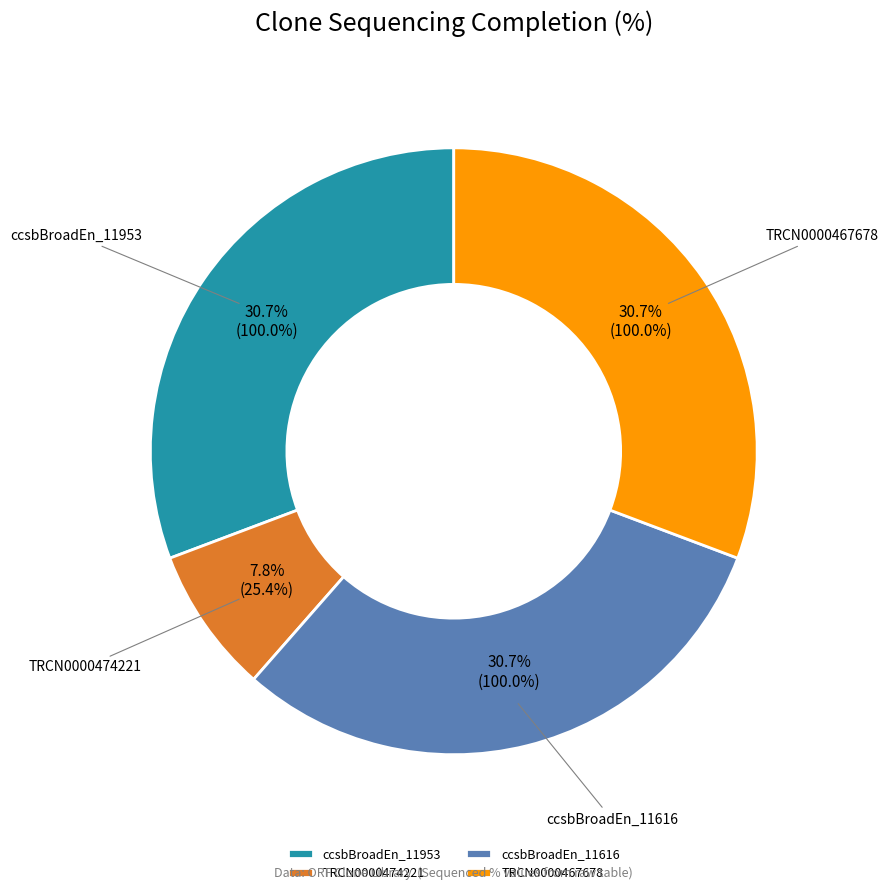

Is it true that ccsbBroadEn_11616 is 45% of the pie?

False